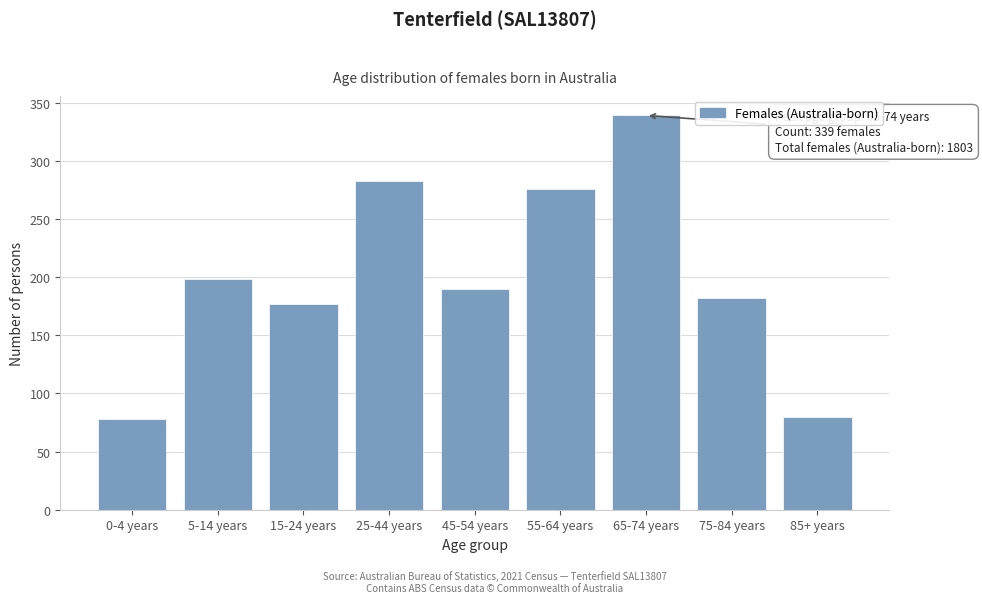

Reading left to right, list all the values displayed in this chart.

0-4 years=78	5-14 years=198	15-24 years=177	25-44 years=283	45-54 years=190	55-64 years=276	65-74 years=339	75-84 years=182	85+ years=80